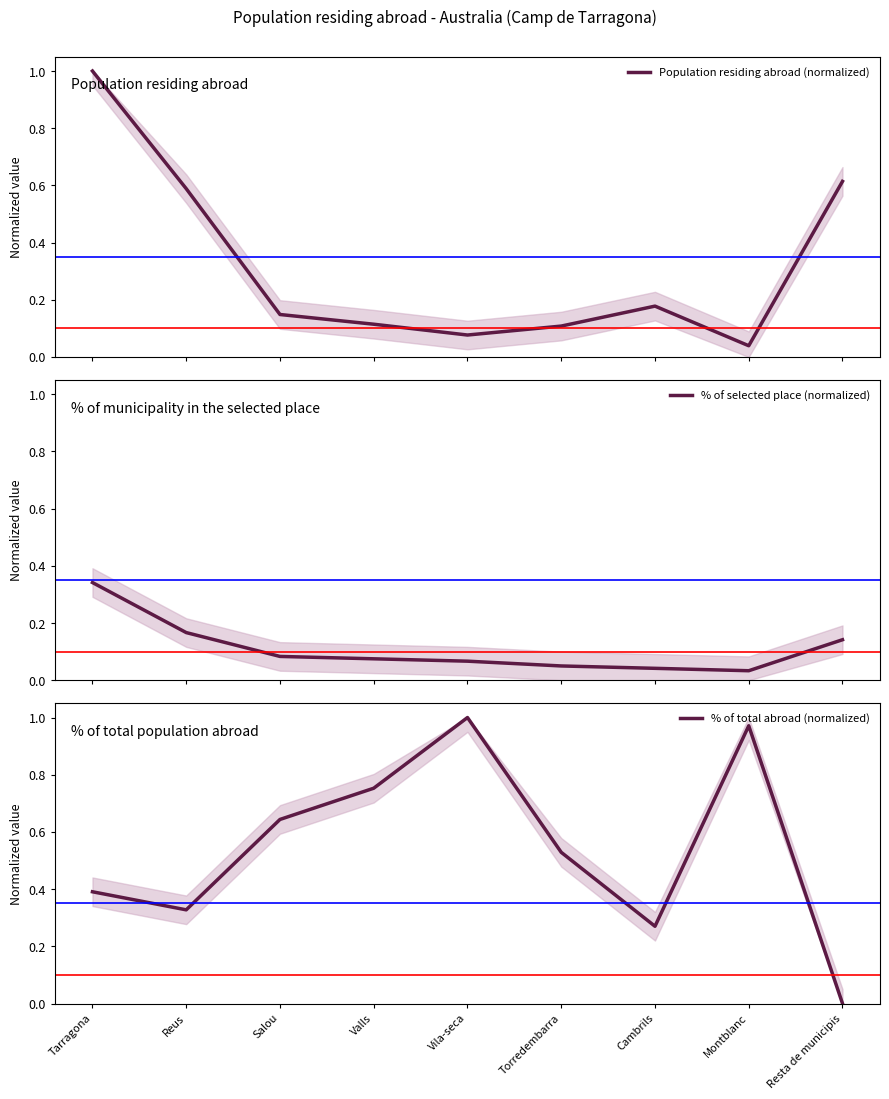

Where is Population residing abroad (normalized) nearest to the value 0?

Montblanc